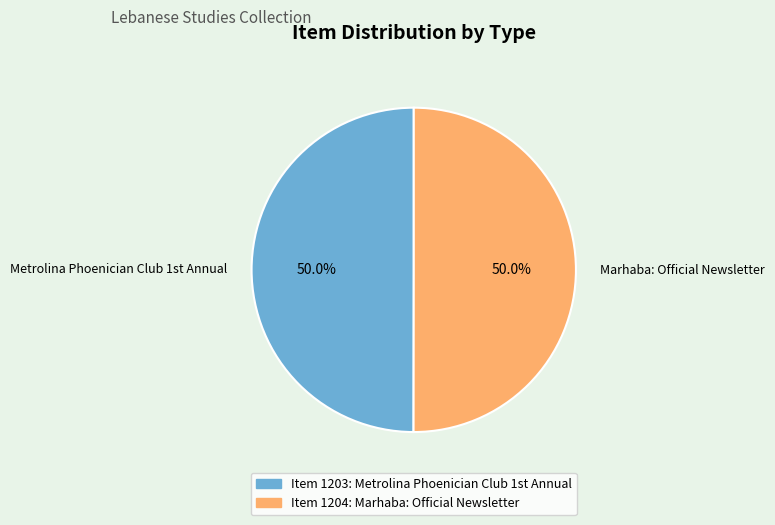

Is it true that Marhaba: Official Newsletter is 65% of the pie?

False